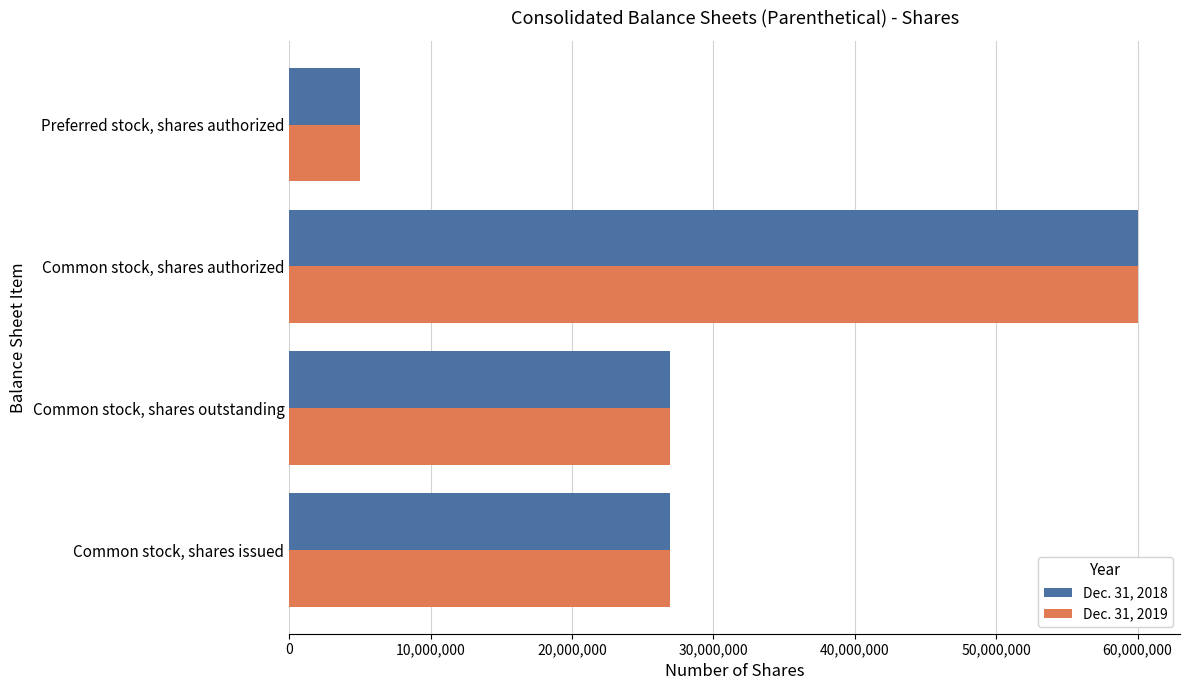

What is the total value across all series at Common stock, shares issued?

53848762